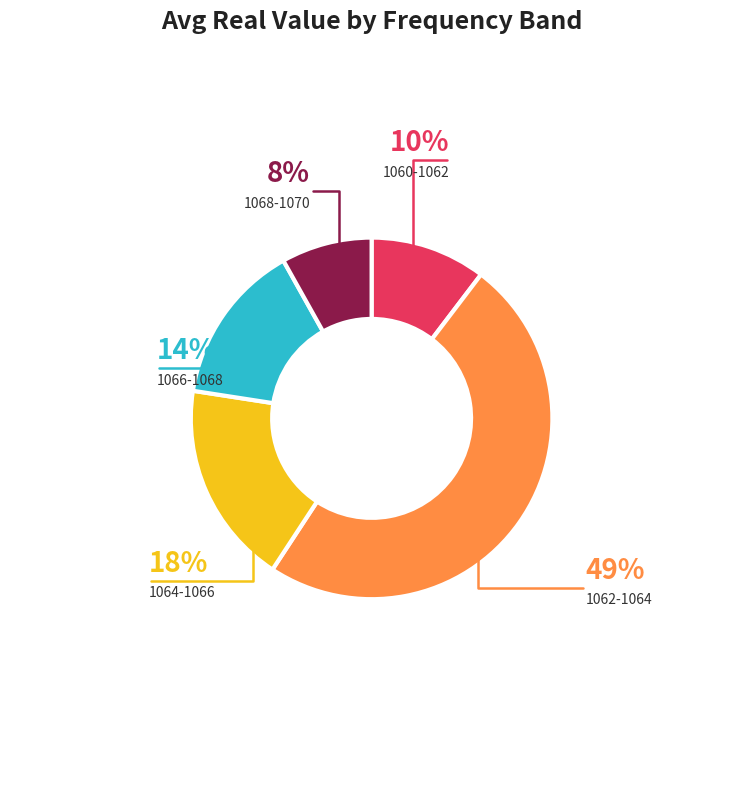

Does any single category account for the majority?

No